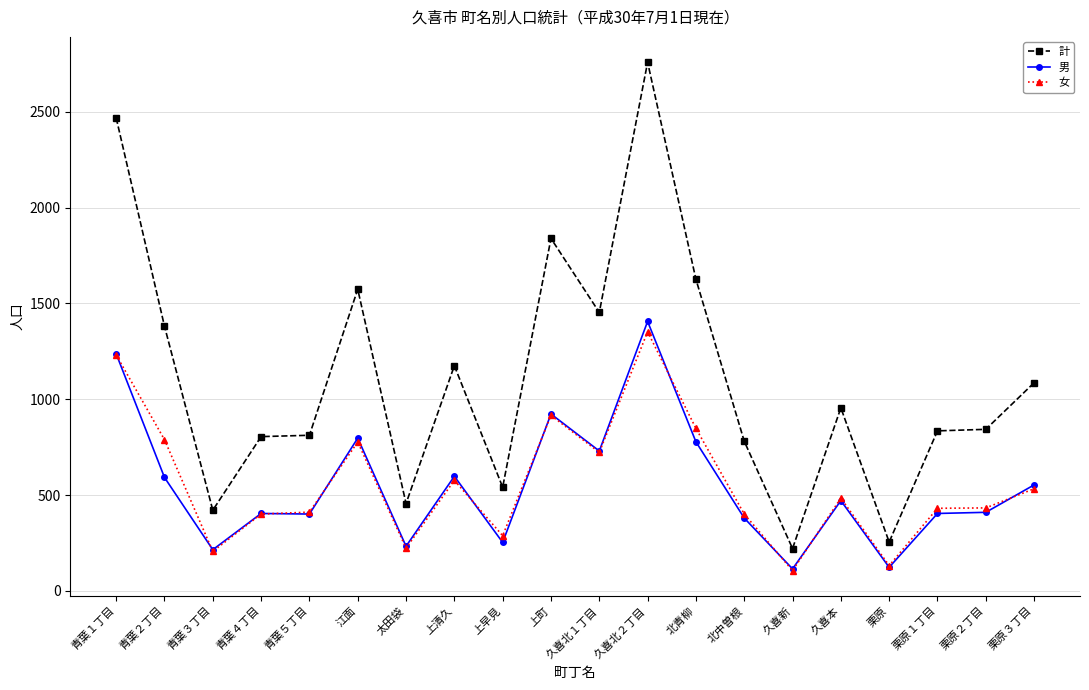

What is the sum of all 女 values?

11262